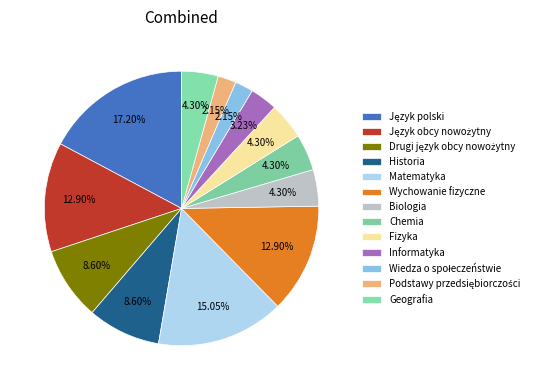

True or false: Geografia accounts for 4% of the total.

True